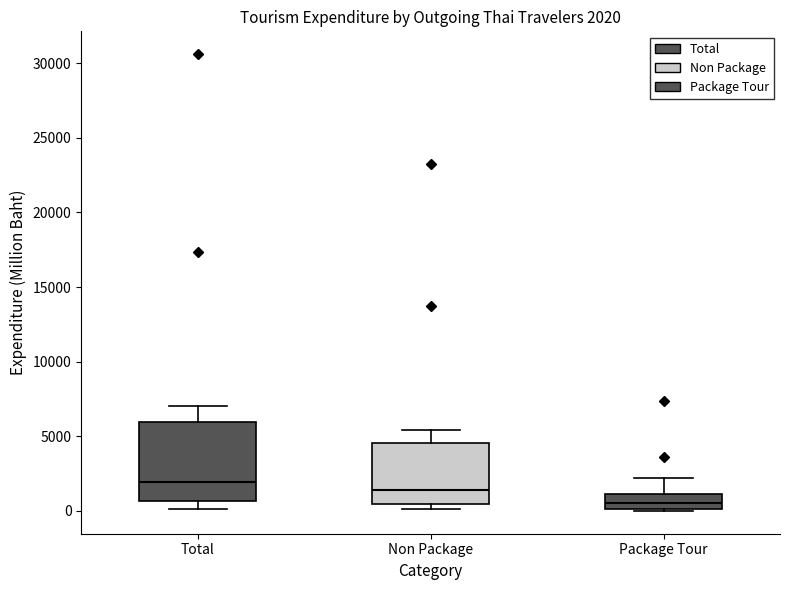

Which box's median line is the highest?

Total